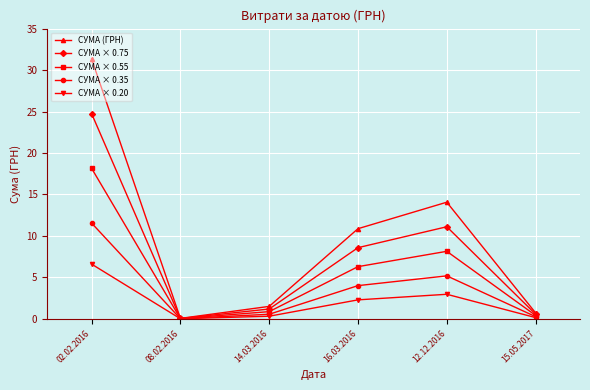

How many lines are shown in the chart?

5